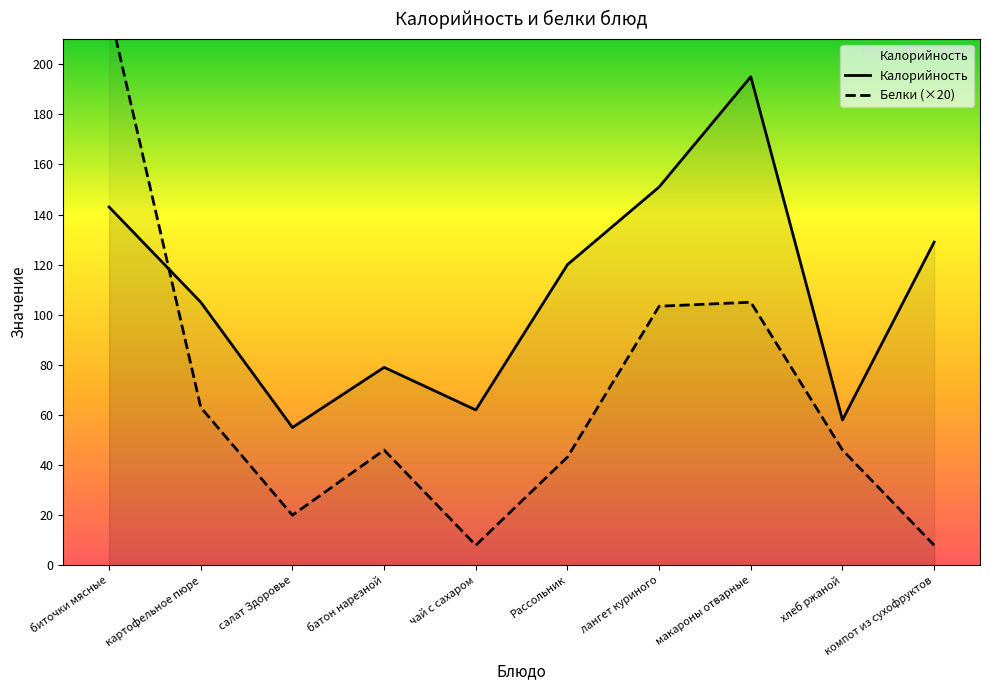

Rank the series by their maximum value, from lowest to highest.

Калорийность, Белки (×20)